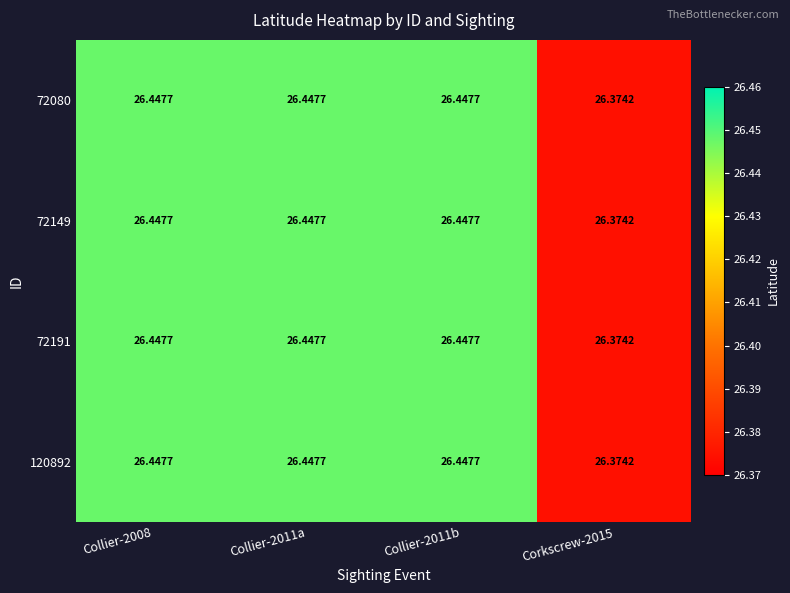

Is the value of 72191 at Collier-2008 greater than the value of 72080 at Corkscrew-2015?

Yes